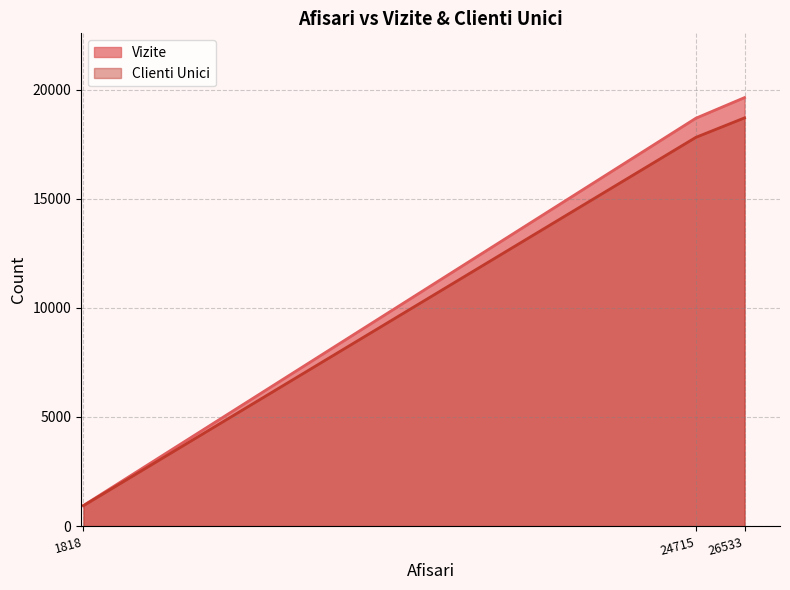

At which category does the chart reach its peak across all series?

26533